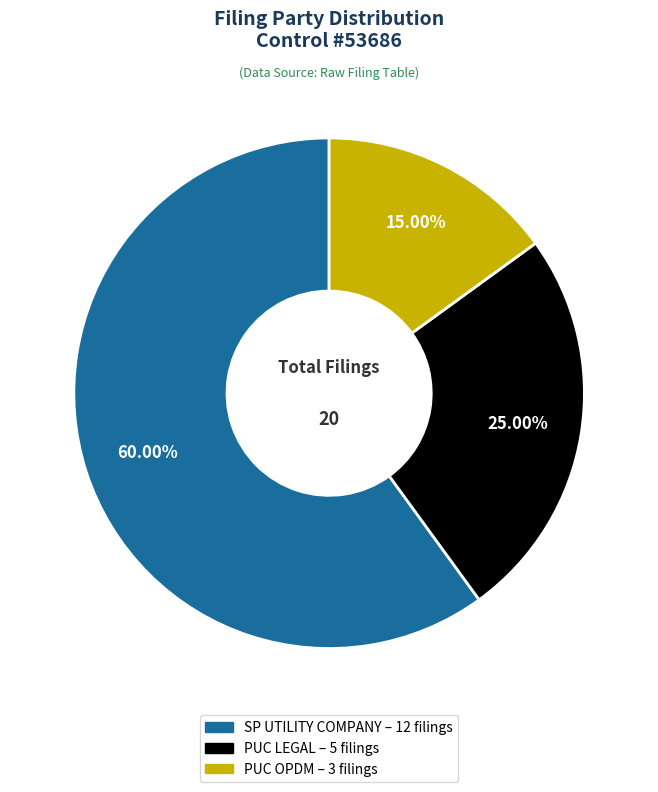

True or false: SP UTILITY COMPANY accounts for 50% of the total.

False